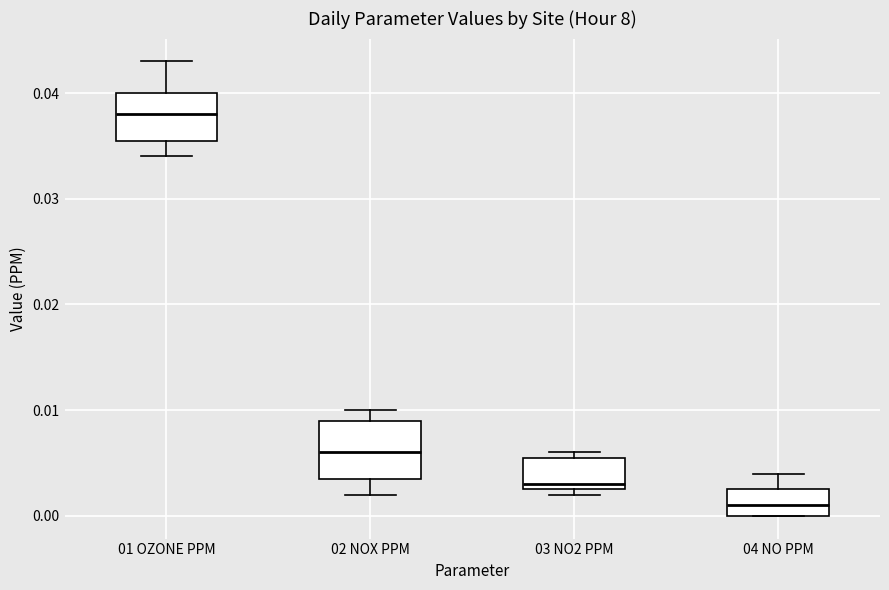

Reading left to right, transcribe this box plot: for each box, give where its median line is, the range the box spans, and where its two whiskers end, as read against the y-axis. The values are not printed on the chart, so give them approximately, as read against the axis.

01 OZONE PPM: median 0.038, box 0.036 to 0.040, whiskers 0.034 to 0.043
02 NOX PPM: median 0.006, box 0.004 to 0.009, whiskers 0.002 to 0.010
03 NO2 PPM: median 0.003 (just above the box's lower edge), box 0.003 to 0.006, whiskers 0.002 to 0.006 (just above the box's upper edge)
04 NO PPM: median 0.001, box 0.000 to 0.003, whiskers 0.000 to 0.004